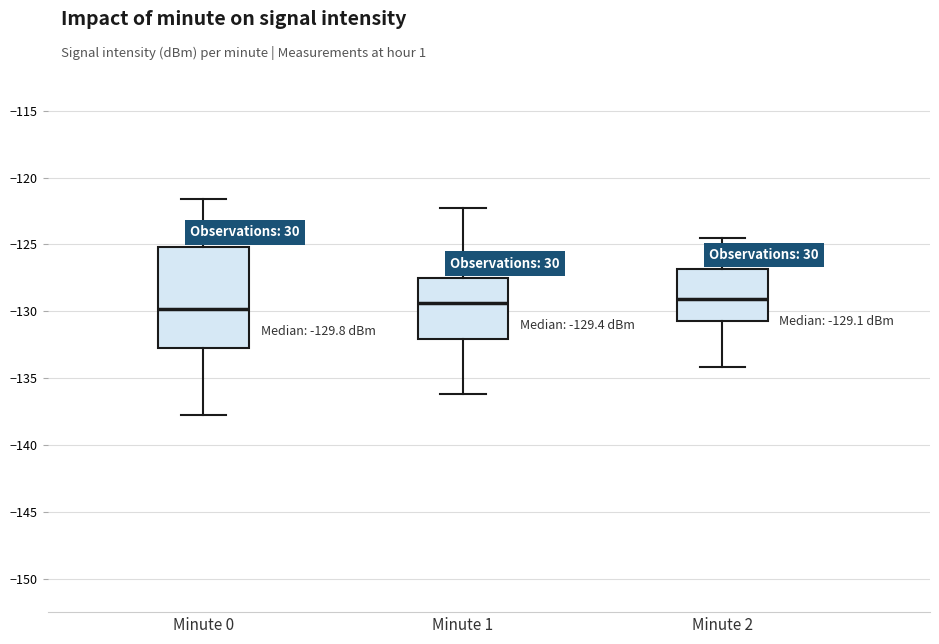

Comparing the boxes themselves (not the whiskers), which one is the tallest?

Minute 0